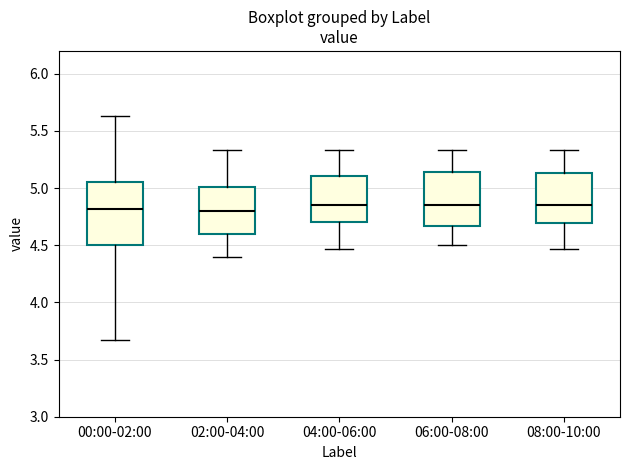

Reading left to right, read every box against the y-axis: the position of its median line, the range the box covers, and the ends of its whiskers. The values are not printed on the chart, so give them approximately, as read against the axis.

00:00-02:00: median 4.80, box 4.50 to 5.05, whiskers 3.65 to 5.65
02:00-04:00: median 4.80, box 4.60 to 5.00, whiskers 4.40 to 5.35
04:00-06:00: median 4.85, box 4.70 to 5.10, whiskers 4.45 to 5.35
06:00-08:00: median 4.85, box 4.65 to 5.15, whiskers 4.50 to 5.35
08:00-10:00: median 4.85, box 4.70 to 5.15, whiskers 4.45 to 5.35